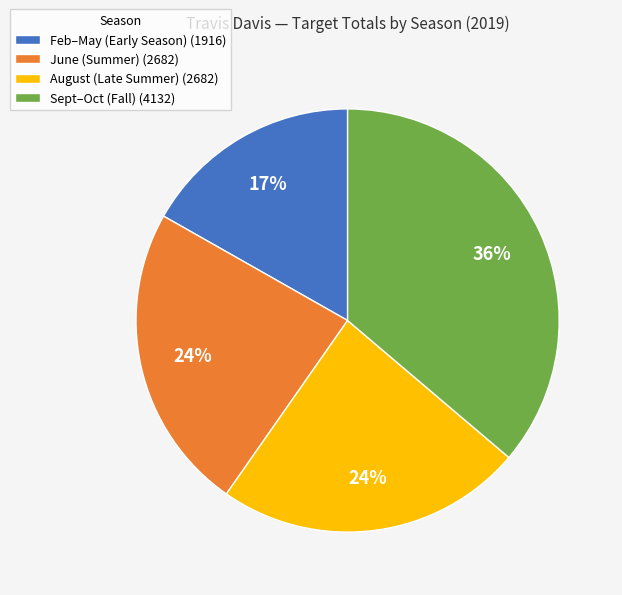

Which category has the smallest portion of the pie?

Feb–May (Early Season) (1916)